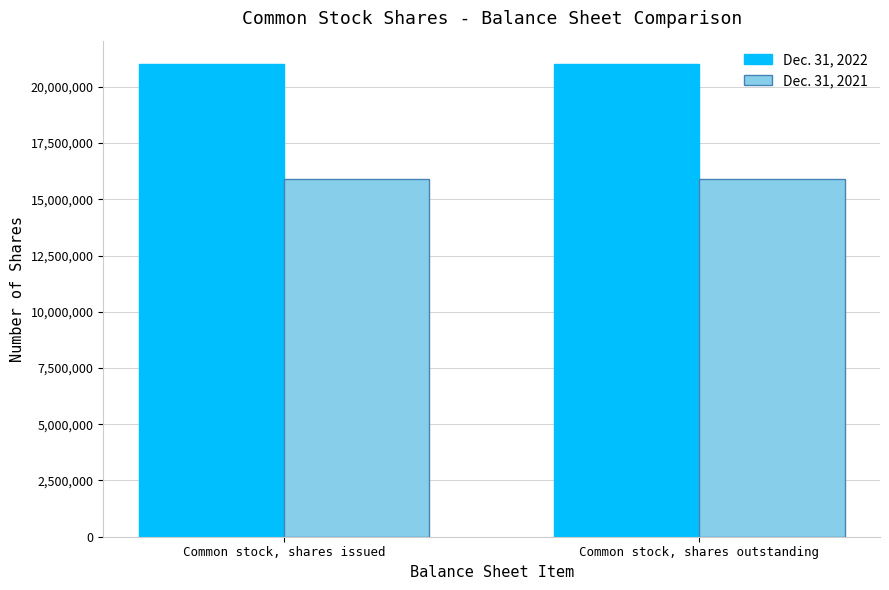

True or false: Dec. 31, 2022 has a value of 37409817 at Common stock, shares outstanding.

False